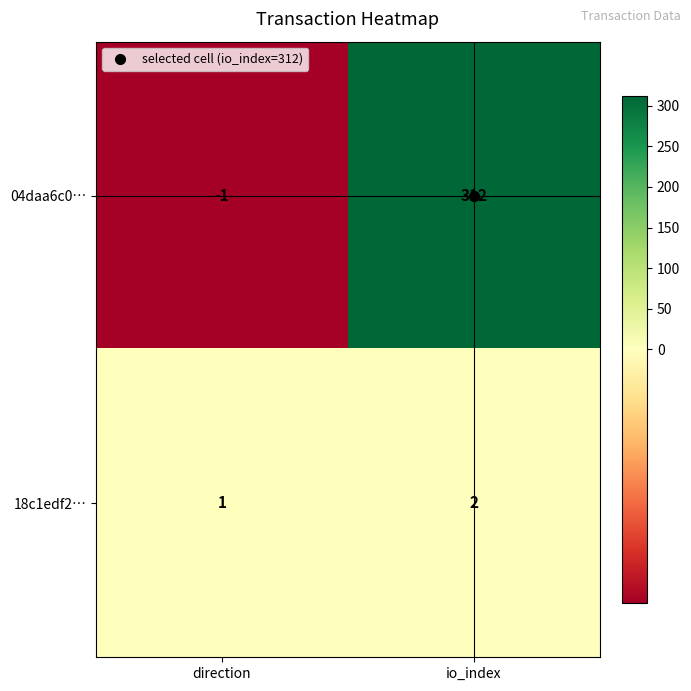

At which category is the sum across all series the highest?

io_index